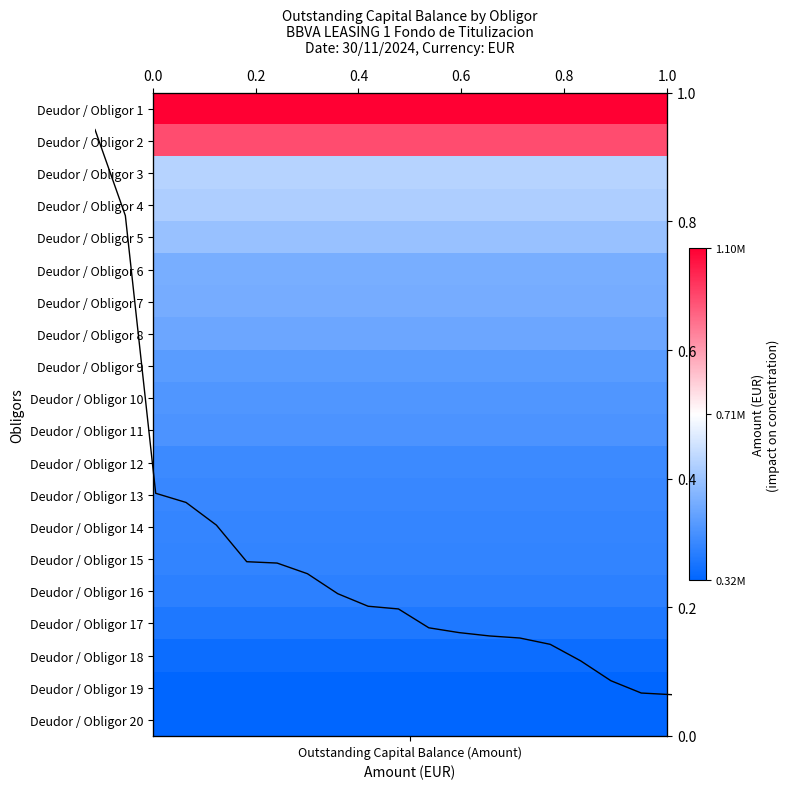

Reading left to right, list all the values displayed in this chart.

Outstanding Capital Balance (Amount)=1103206.9	1=983348.1	2=596430.7	3=583651.9	4=552079.8	5=501084.4	6=499204.5	7=484358.0	8=456498.7	9=439028.9	10=435254.7	11=408979.4	12=402274.5	13=397641.6	14=394749.8	15=385960.6	16=363018.0	17=335221.9	18=318105.5	19=315815.8